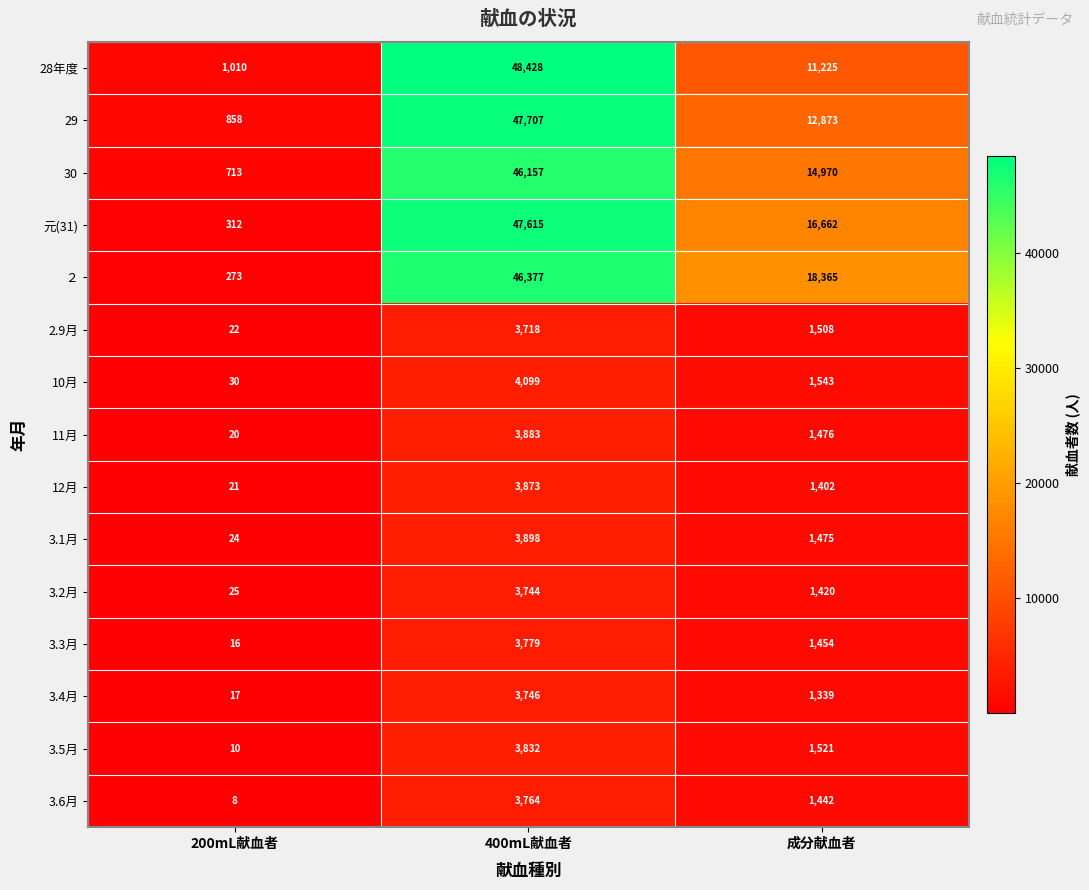

Rank the series at 成分献血者 from highest to lowest value.

２, 元(31), 30, 29, 28年度, 10月, 3.5月, 2.9月, 11月, 3.1月, 3.3月, 3.6月, 3.2月, 12月, 3.4月